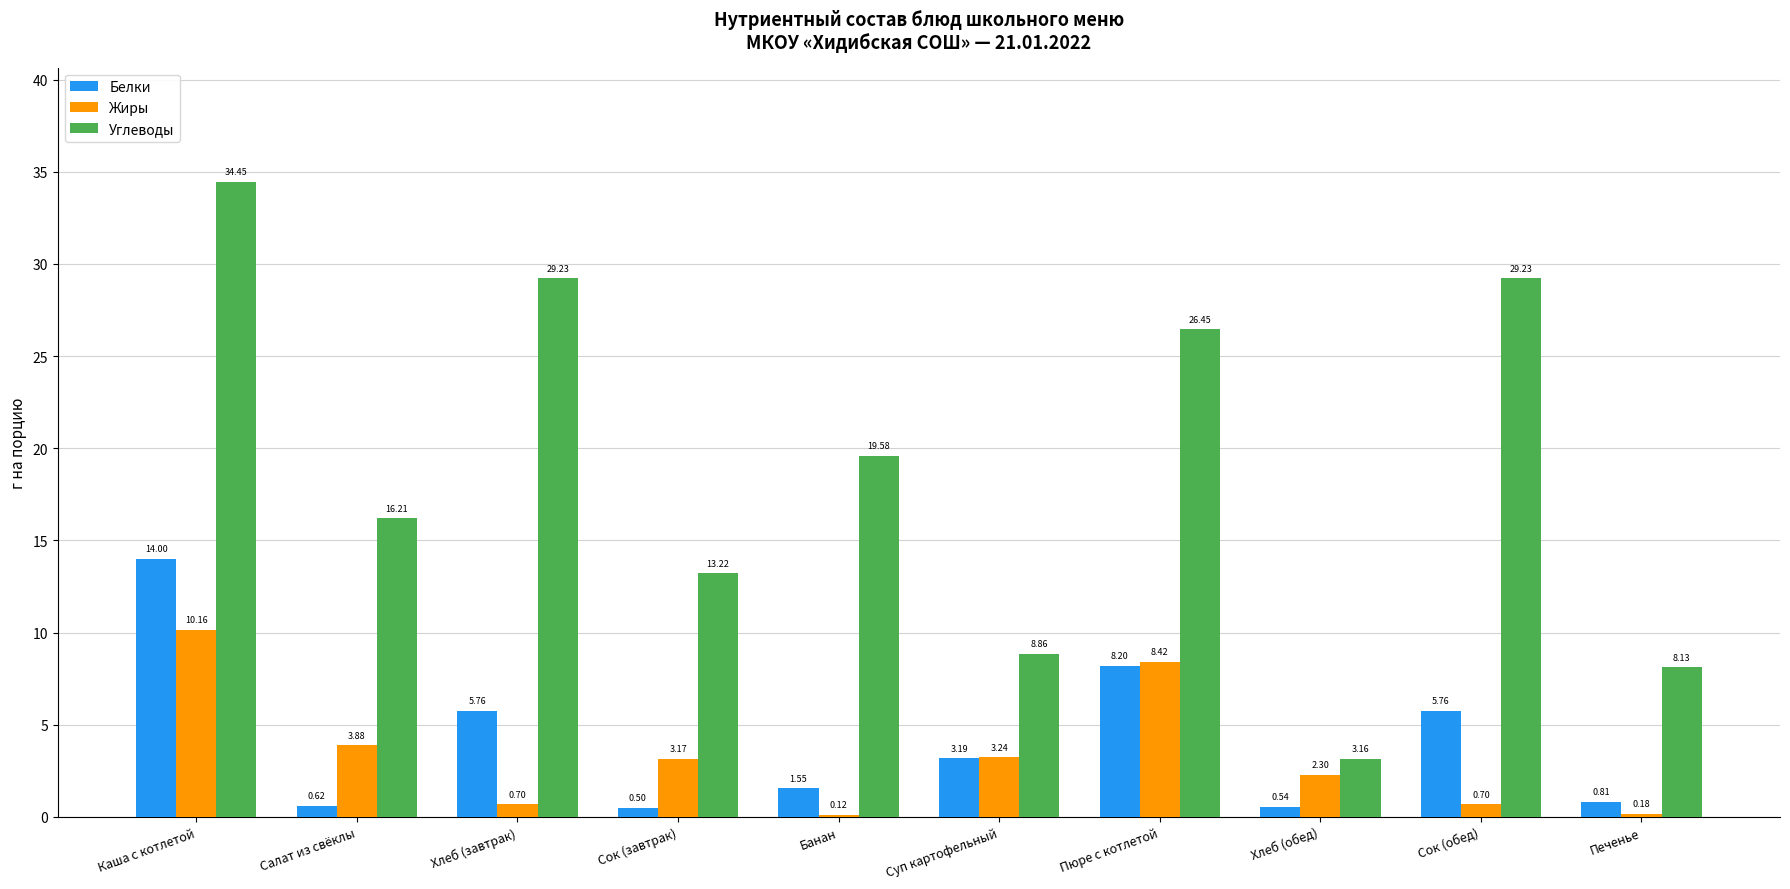

At which category is the sum across all series the highest?

Каша с котлетой